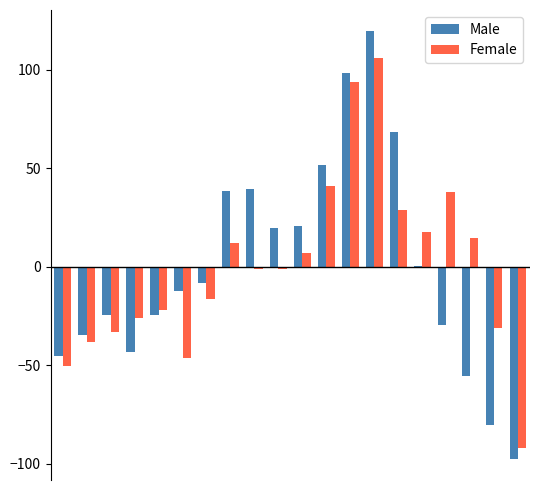

What is the highest value of the Female series?

105.8